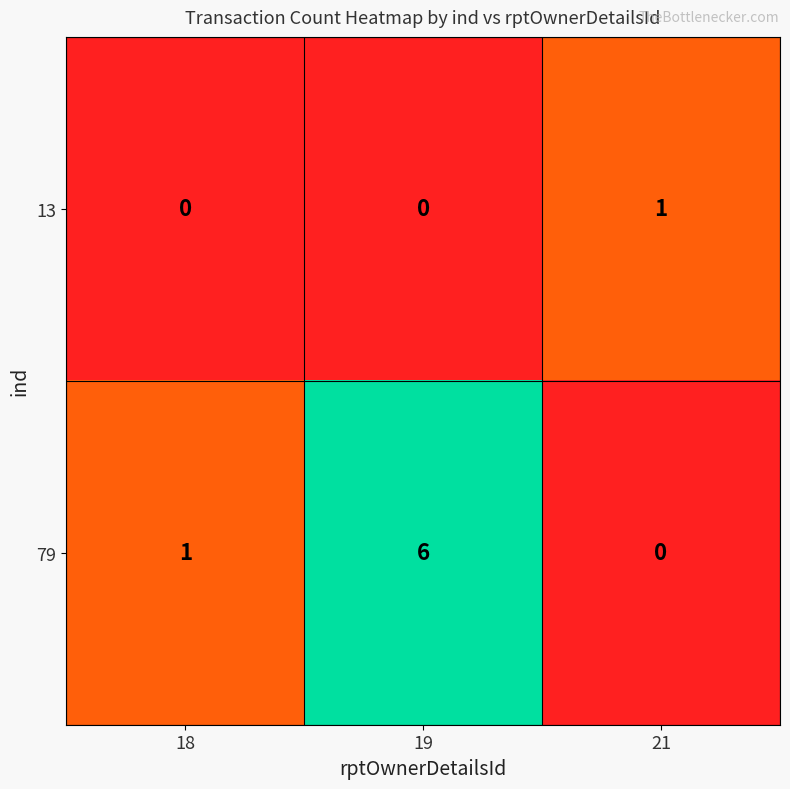

Which series has the largest total across all categories?

79